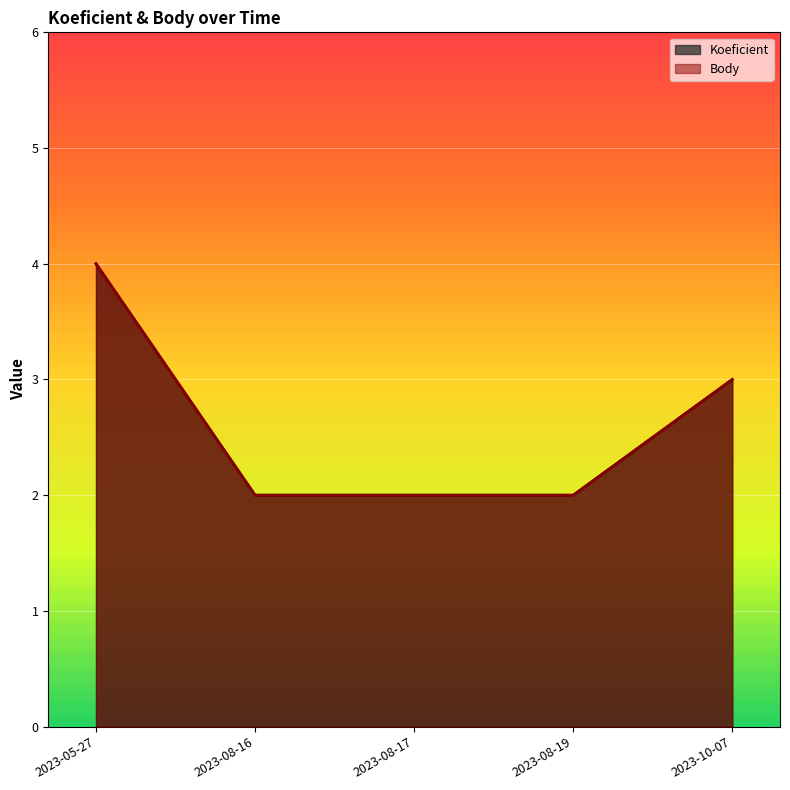

What is the total value across all series at 2023-10-07?

6